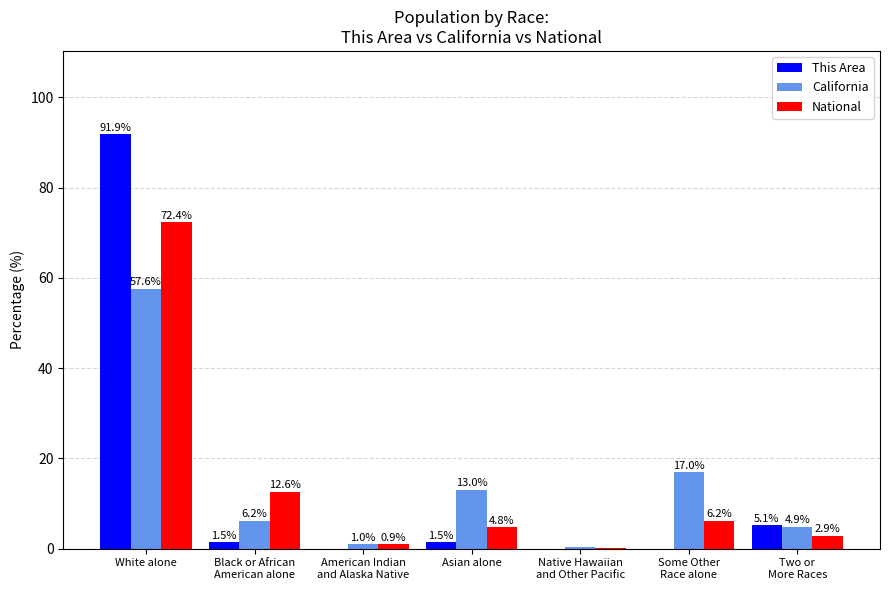

Read the National value at White alone.

72.4